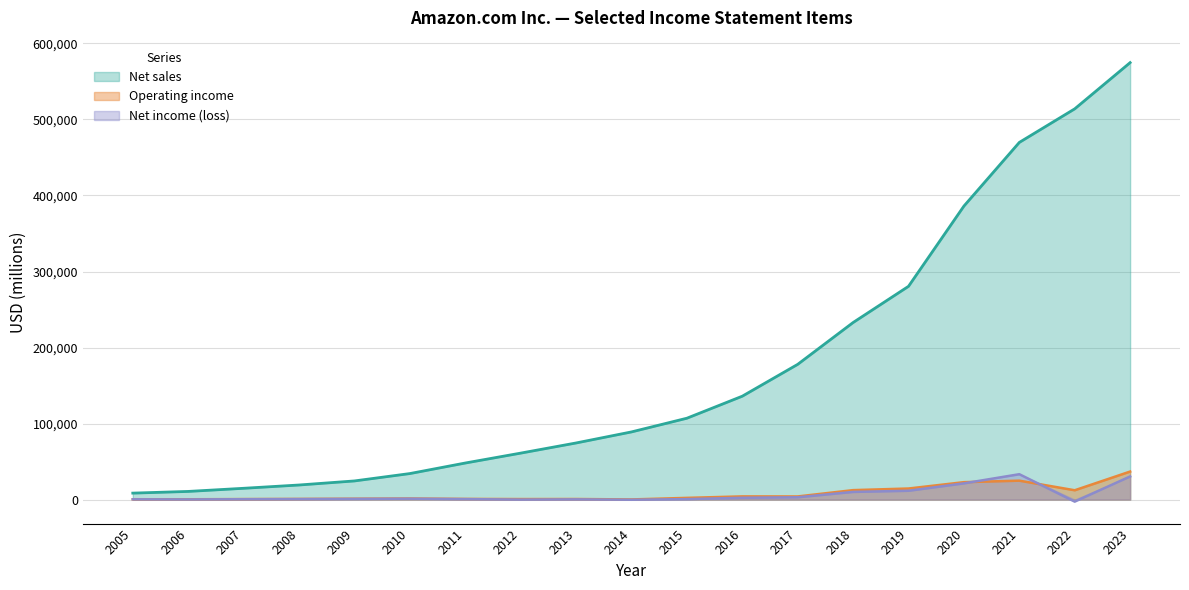

List the labels in order of Net sales value, largest first.

2023, 2022, 2021, 2020, 2019, 2018, 2017, 2016, 2015, 2014, 2013, 2012, 2011, 2010, 2009, 2008, 2007, 2006, 2005